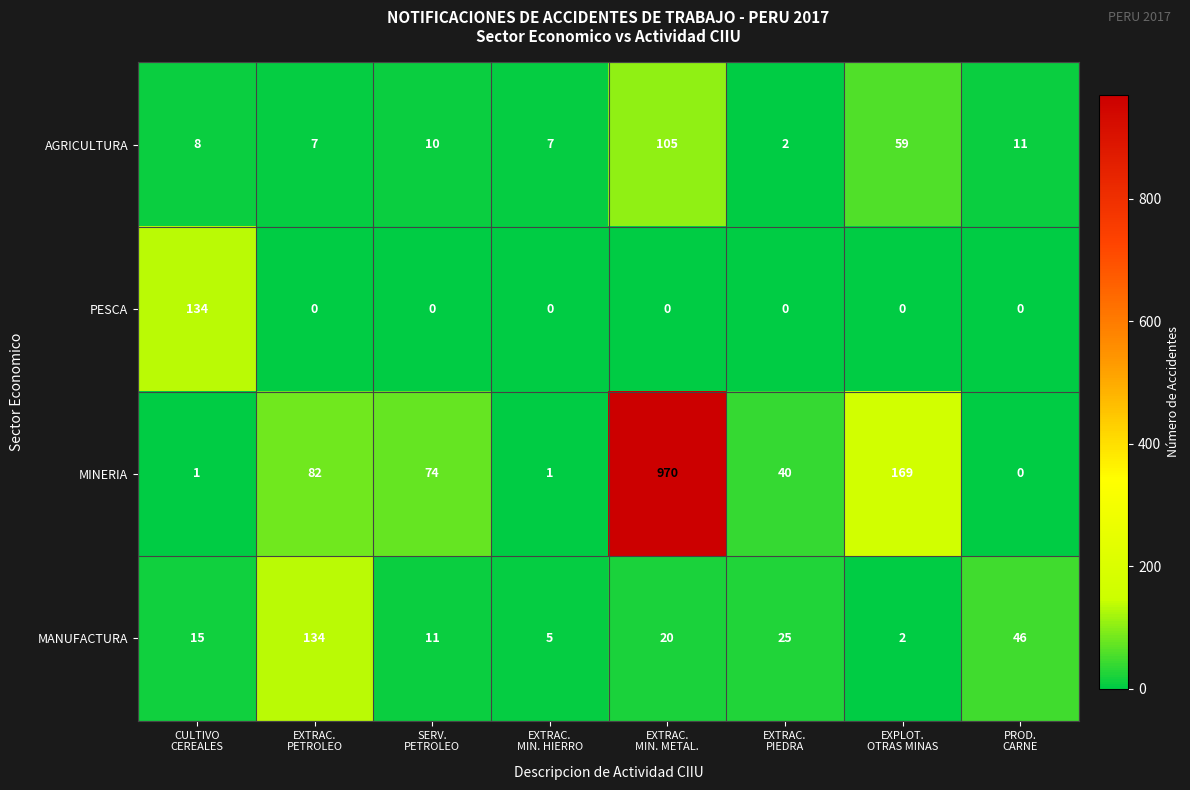

At how many categories does at least one series exceed 24?

7